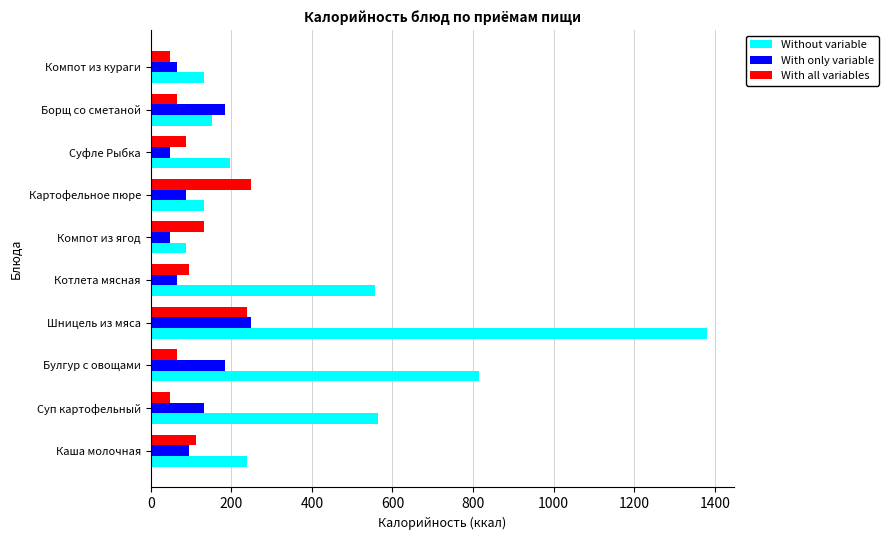

Count the number of categories in the chart.

10